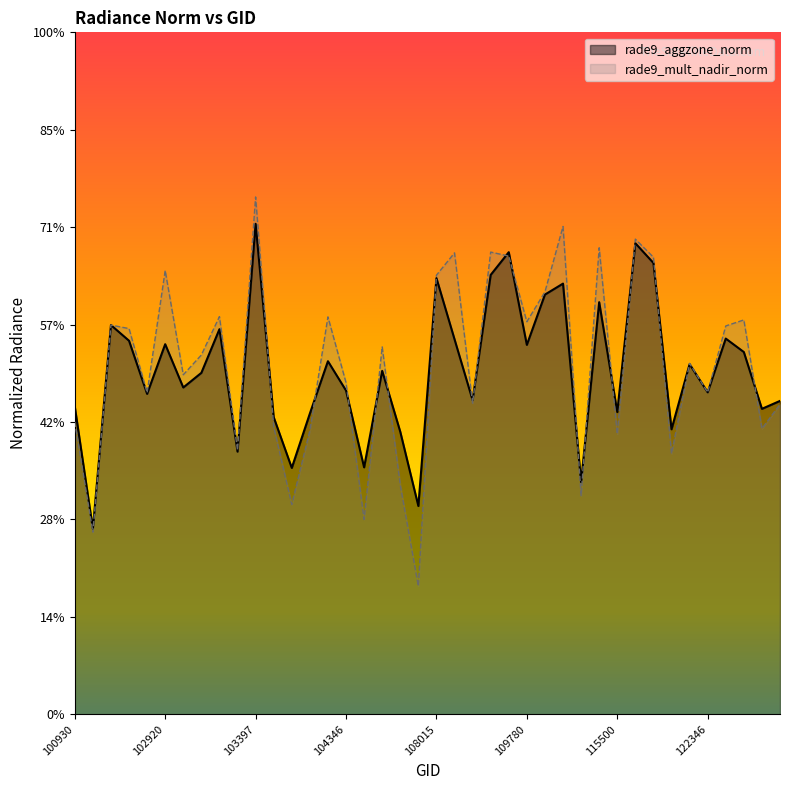

True or false: rade9_mult_nadir_norm has a value of 5.9 at 122884.

True